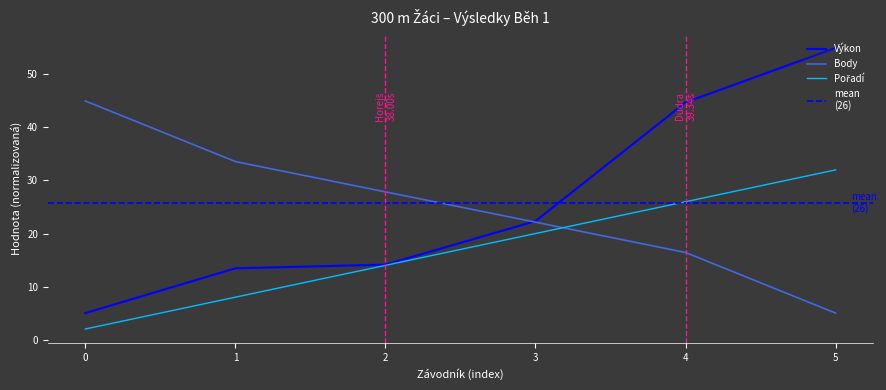

True or false: Pořadí and Výkon intersect in this chart.

False